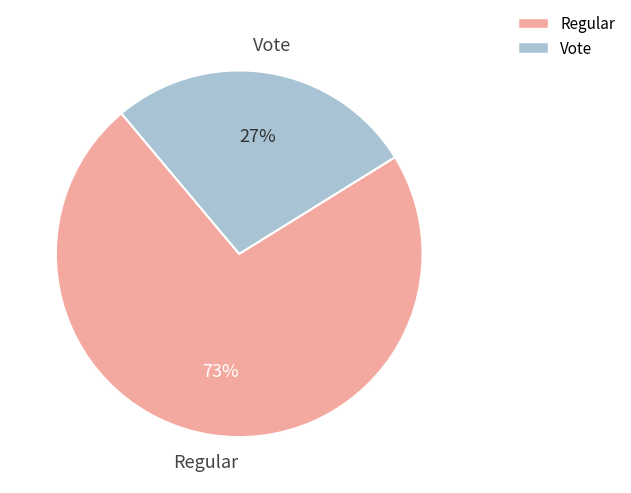

How many slices are in this pie chart?

2